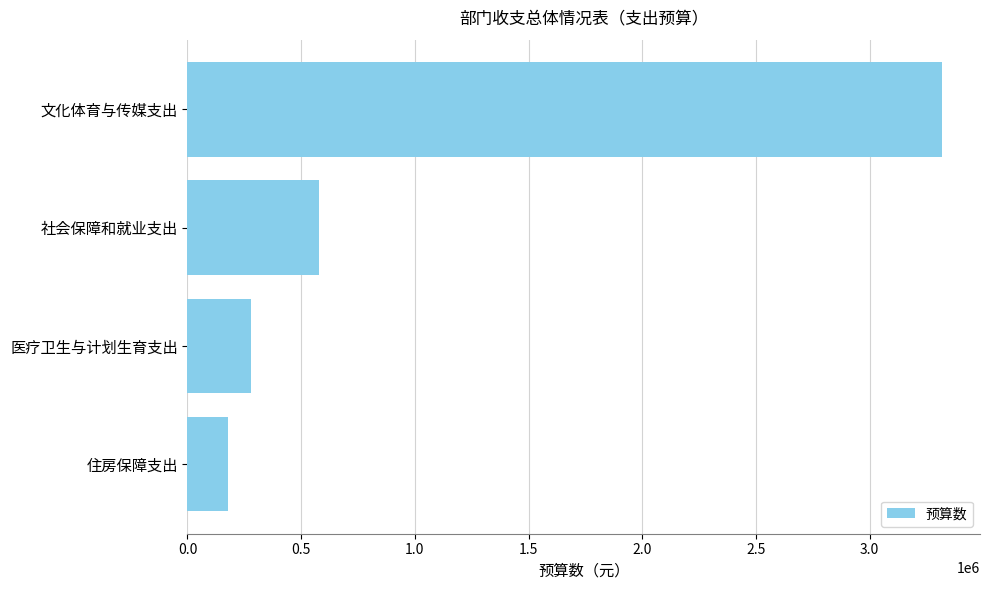

The chart shows a value of 279988.2 at 医疗卫生与计划生育支出. True or false?

True